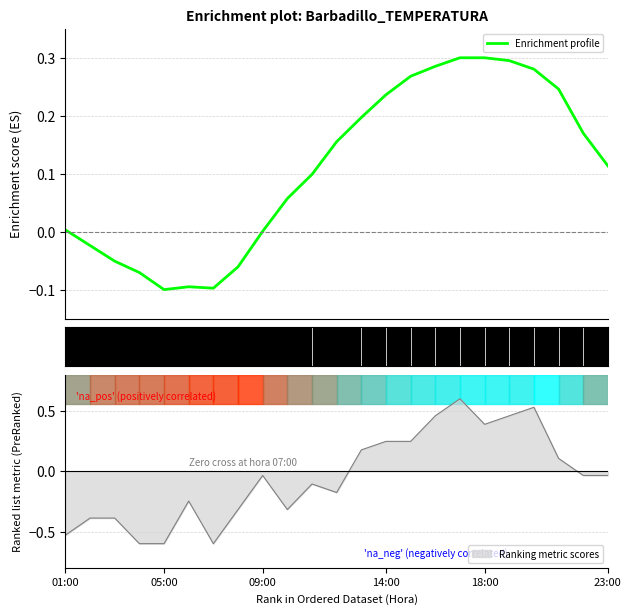

What is the maximum value for Ranking metric scores?

0.6